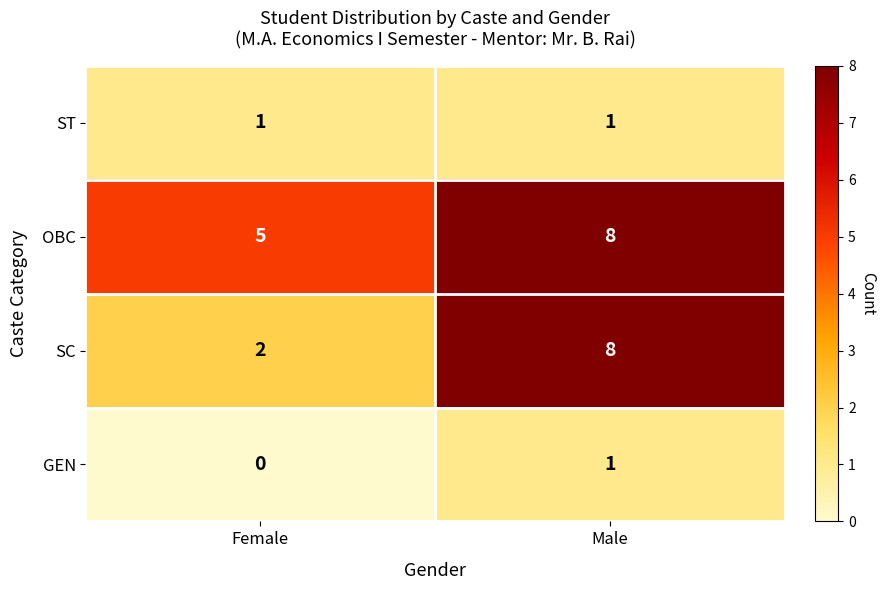

Which series has the widest spread of values?

SC